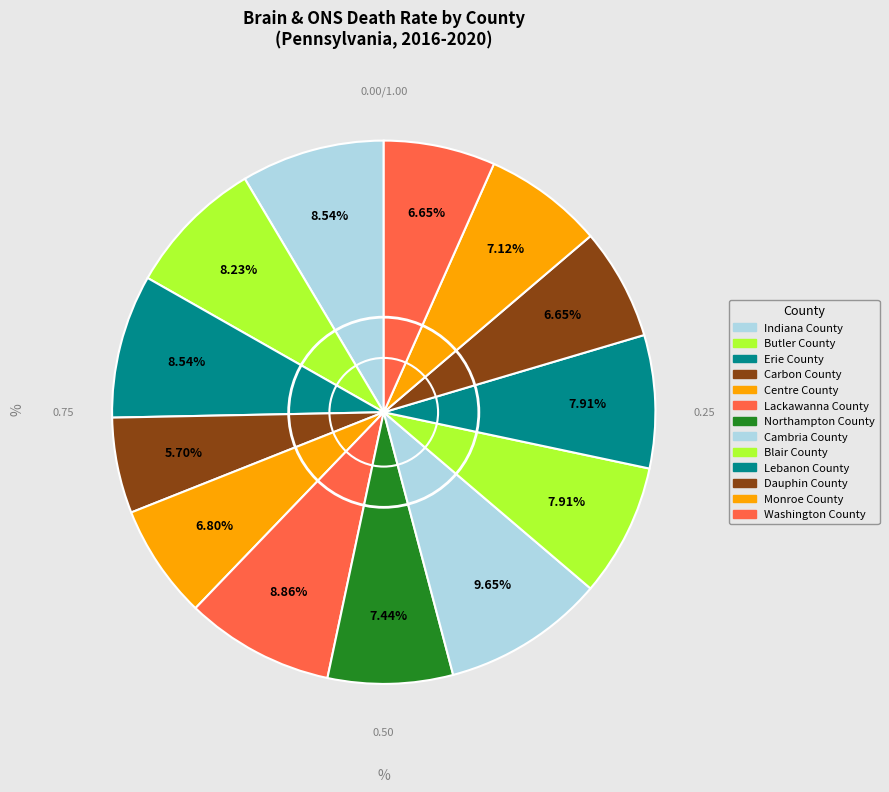

Which slice is the smallest?

Carbon County